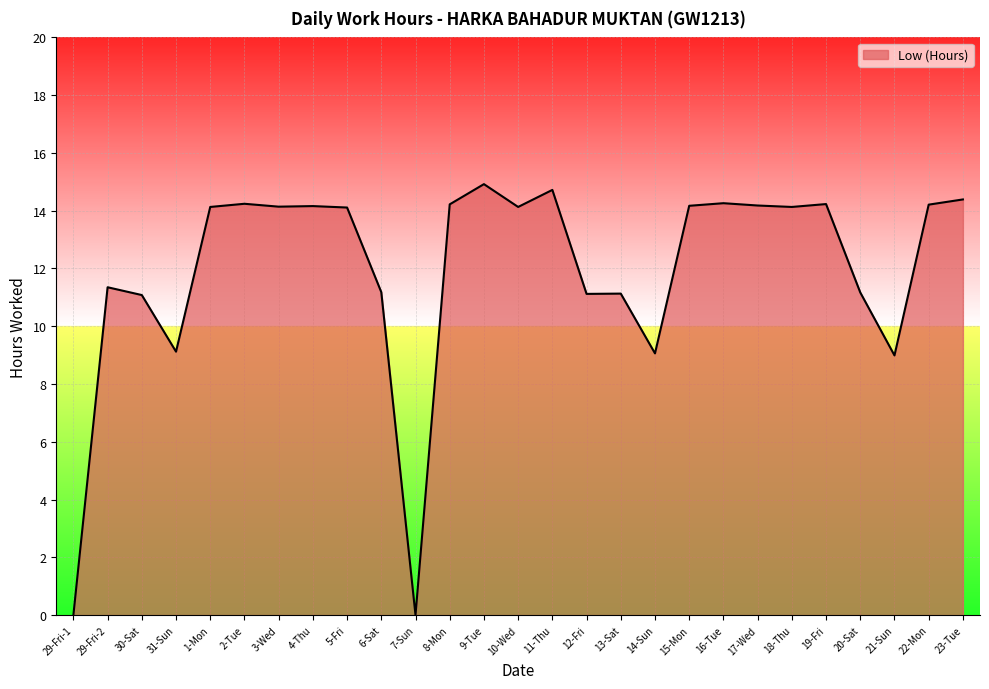

What is the difference between the maximum and minimum values?

14.9